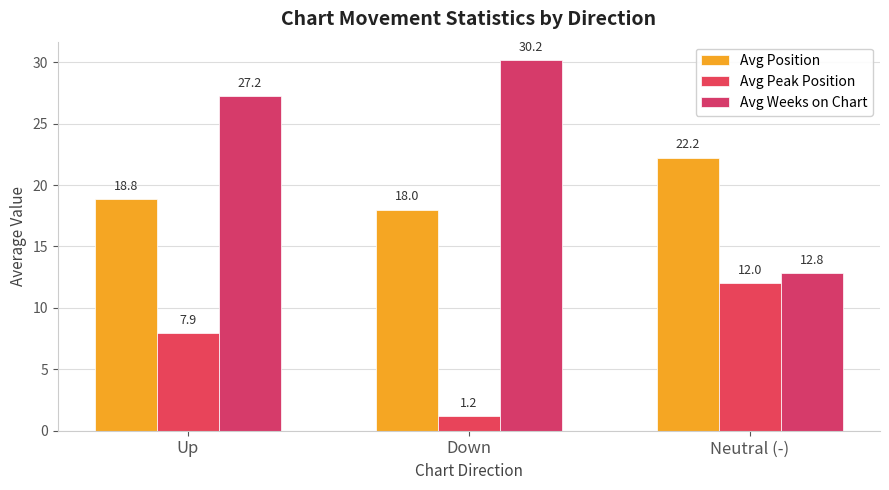

What position from the left is Neutral (-)?

3